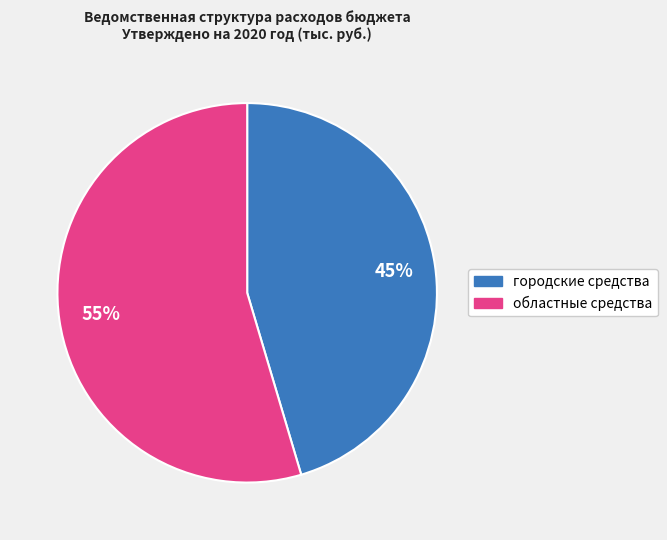

How many segments does this pie chart have?

2